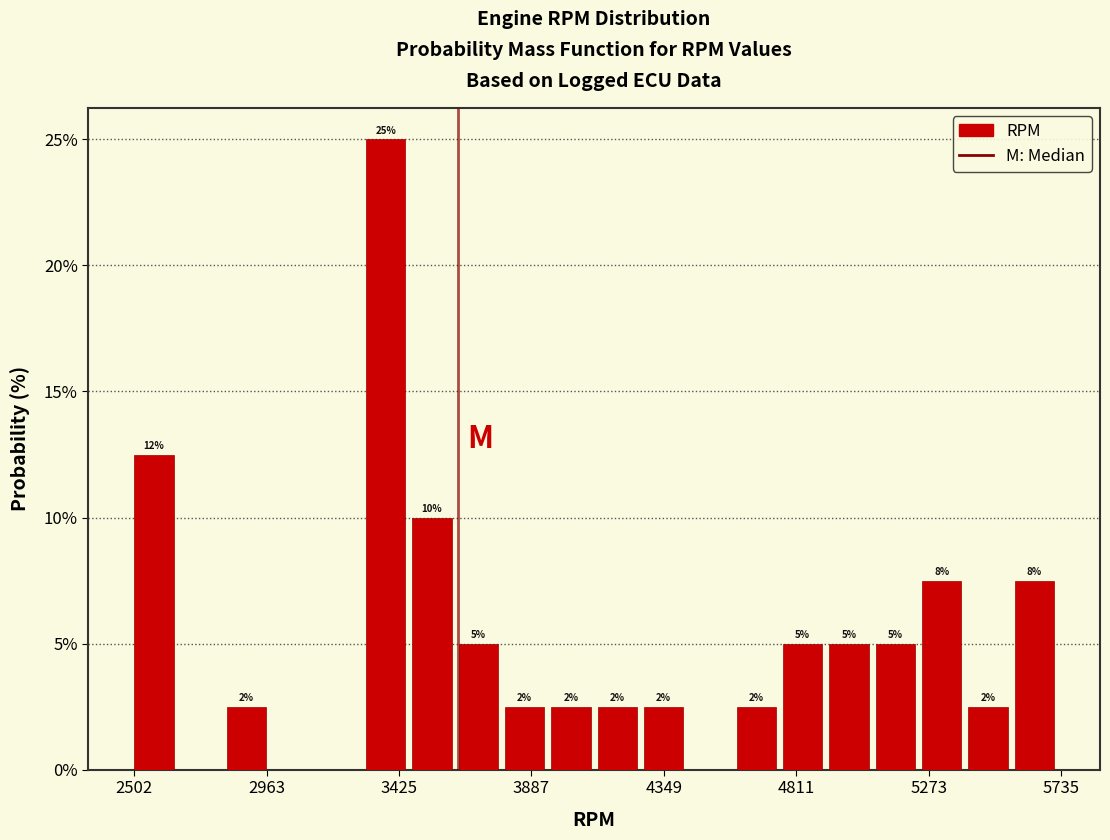

Around what value on the x-axis is the tallest bar? Give the approximate position of its centre, as read against the axis.

3400